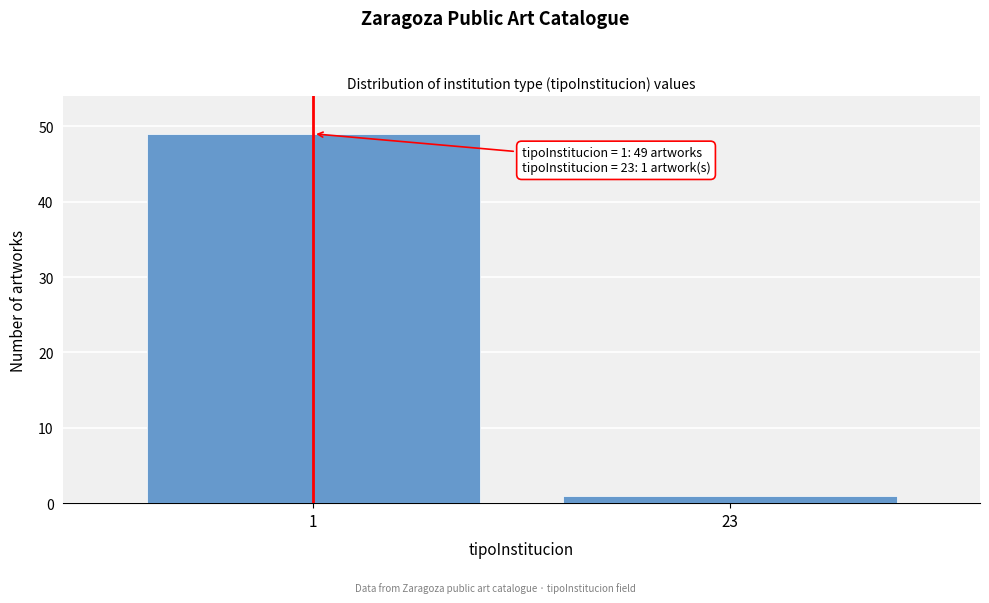

Reading right to left, extract all data points from this chart.

1	49